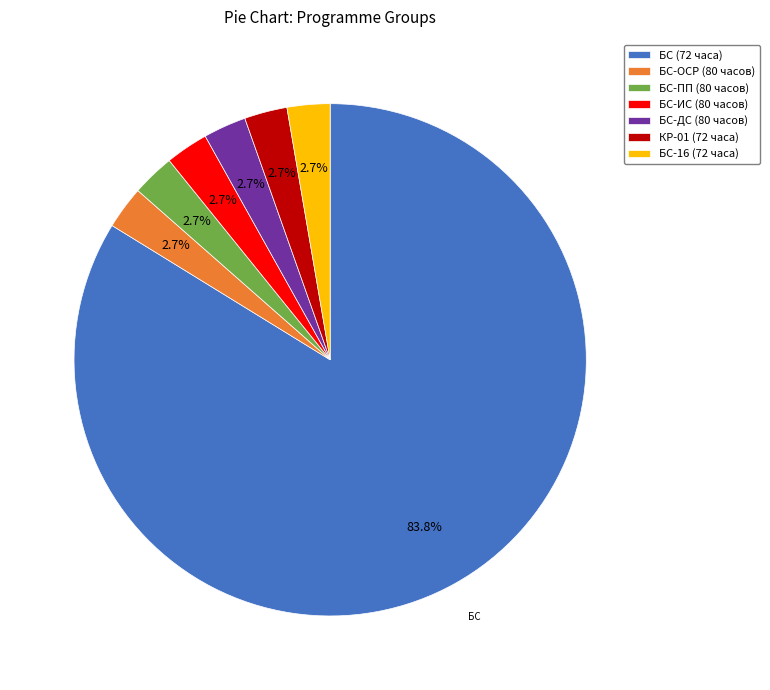

Which category has the biggest portion of the pie?

БС (72 часа)